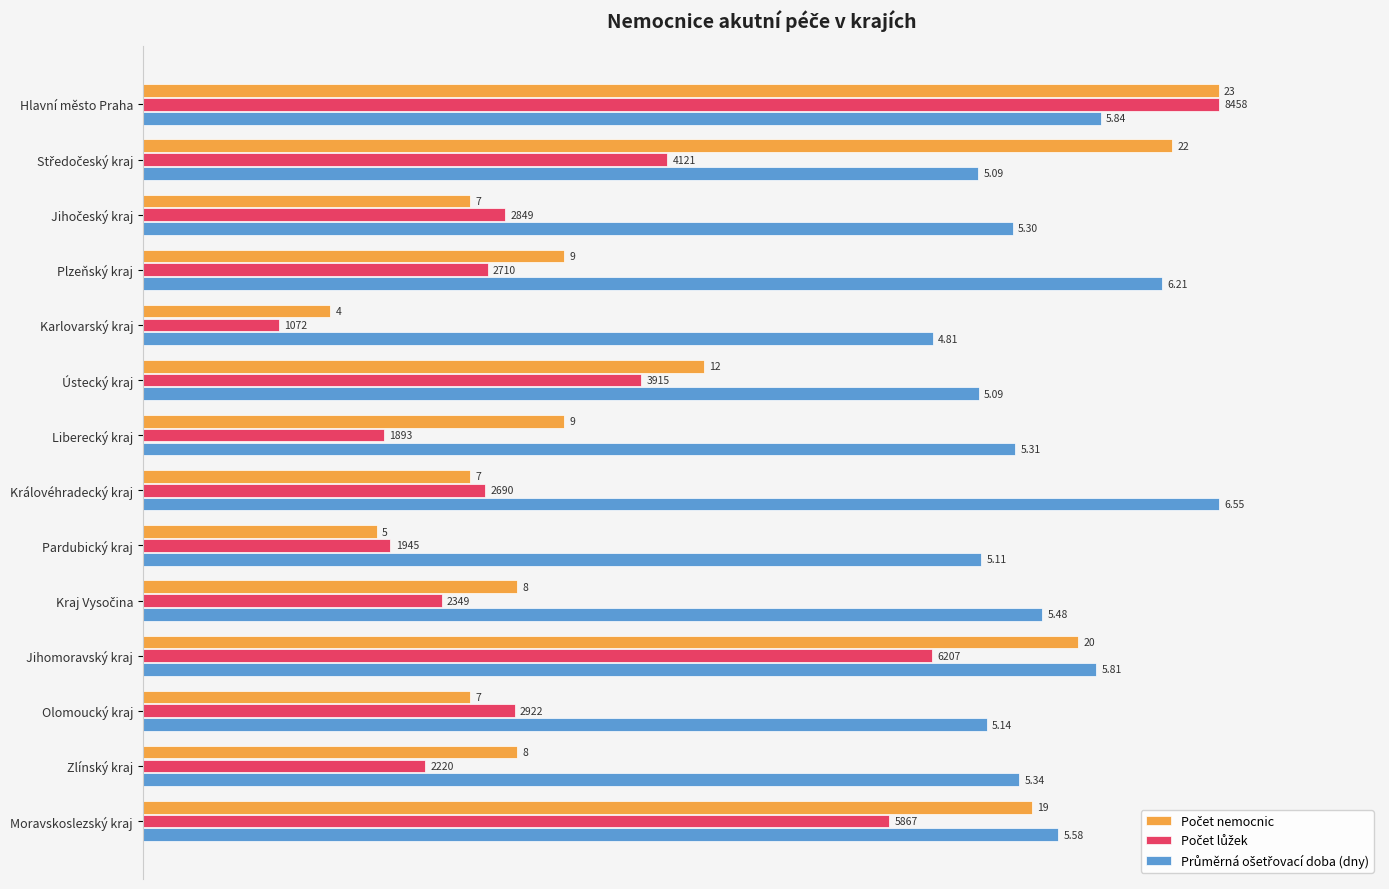

List the series in order of their peak value, lowest first.

Počet nemocnic, Počet lůžek, Průměrná ošetřovací doba (dny)